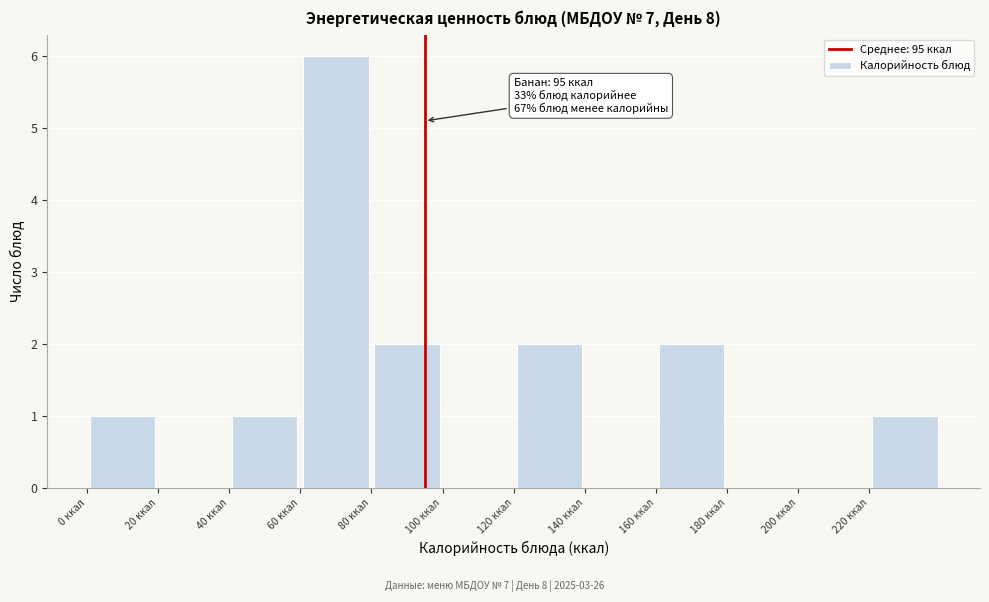

Which range on the x-axis has the tallest bar?

60 to 80